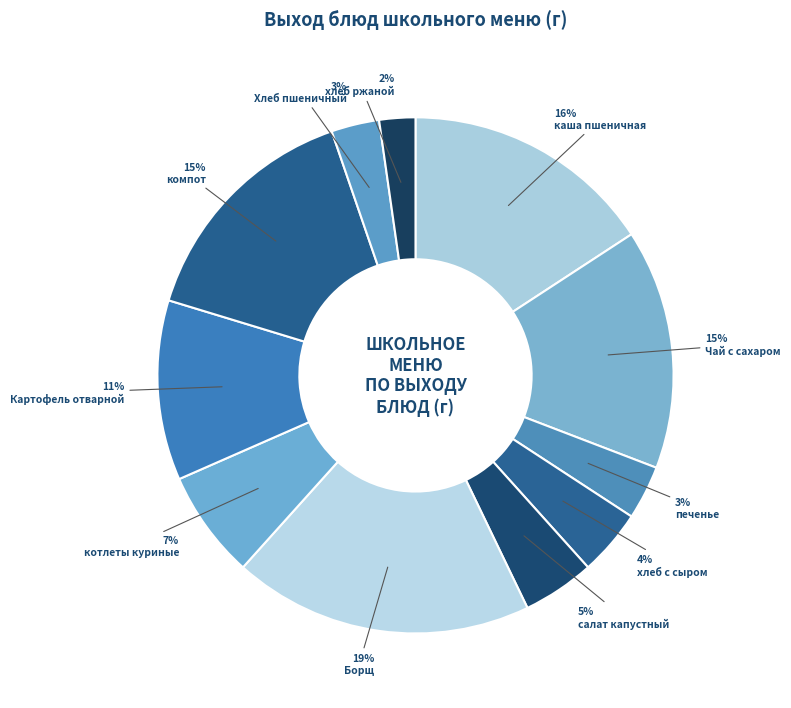

To the nearest percent, what is the difference between the largest and smallest slice percentages?

17%